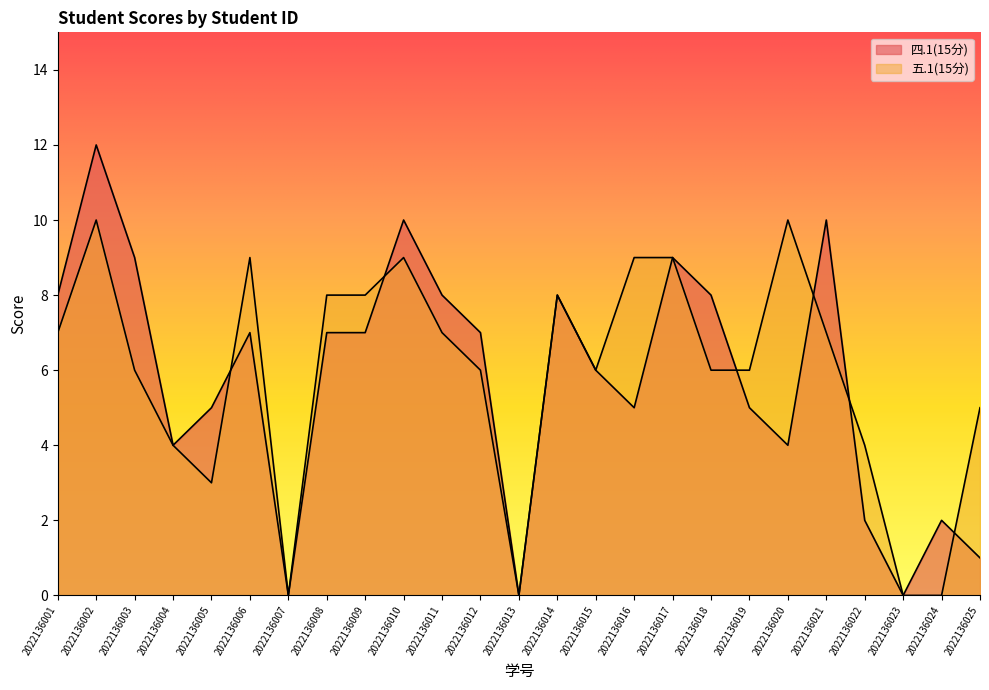

Is the value of 四.1(15分) at 2022136023 greater than the value of 五.1(15分) at 2022136022?

No